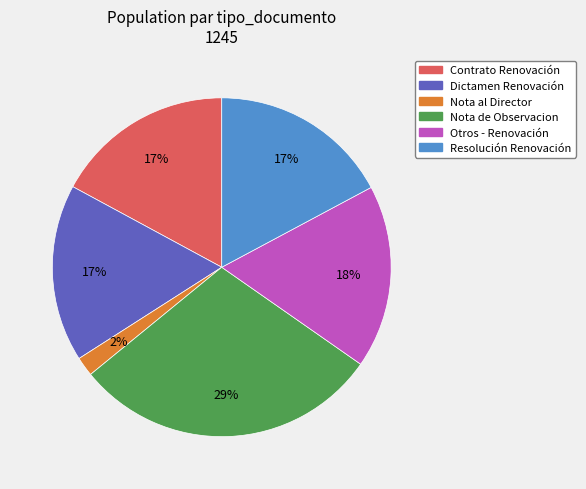

Which slice is the largest?

Nota de Observacion